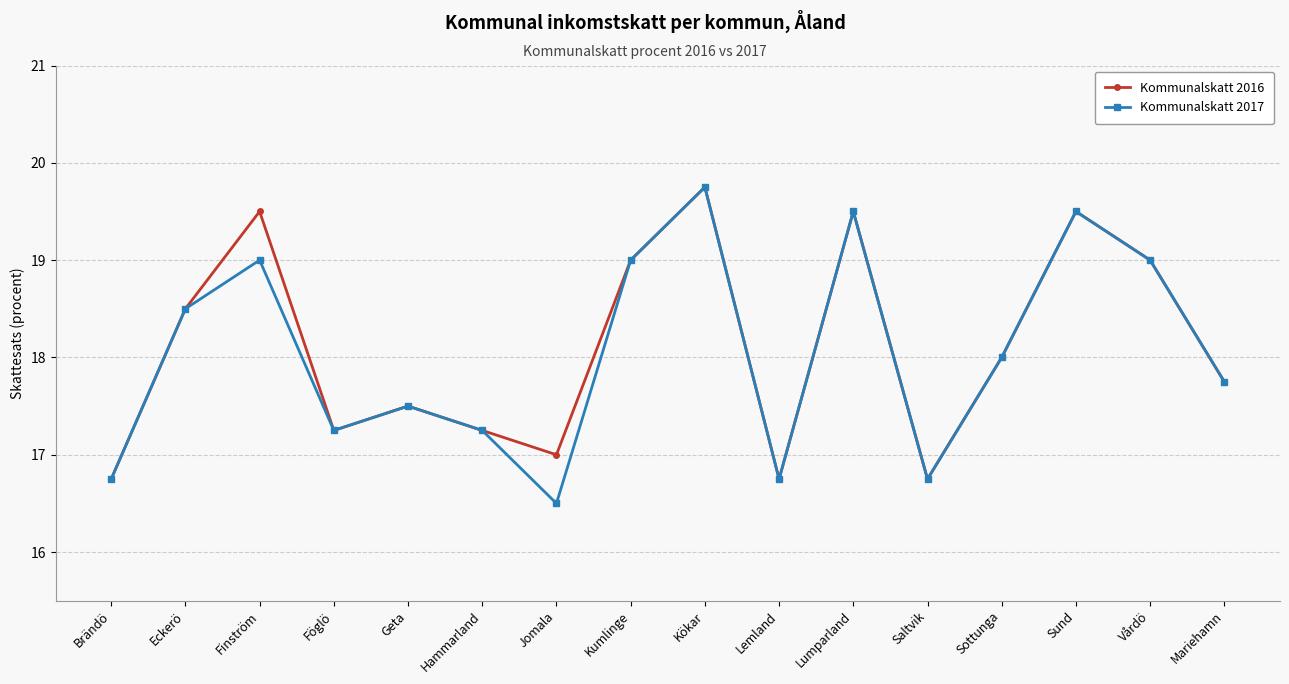

What is the difference between the second highest and minimum values in the Kommunalskatt 2017 series?

3.0